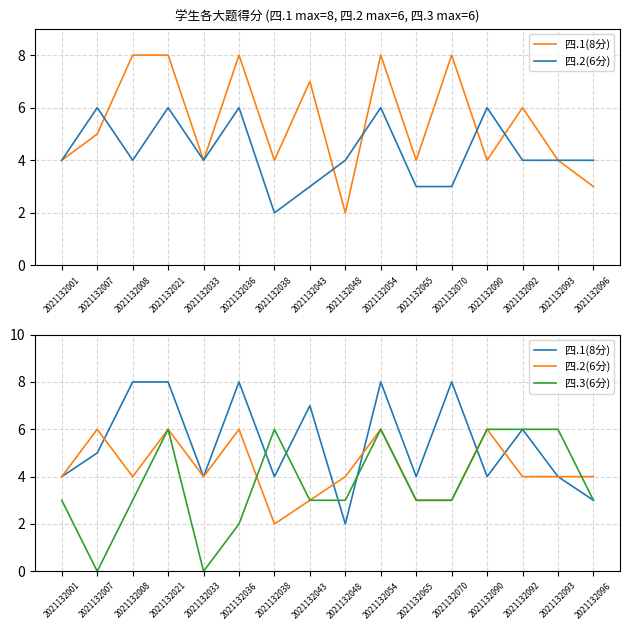

What is the value of the 四.2(6分) point at the 14th from the left?

4